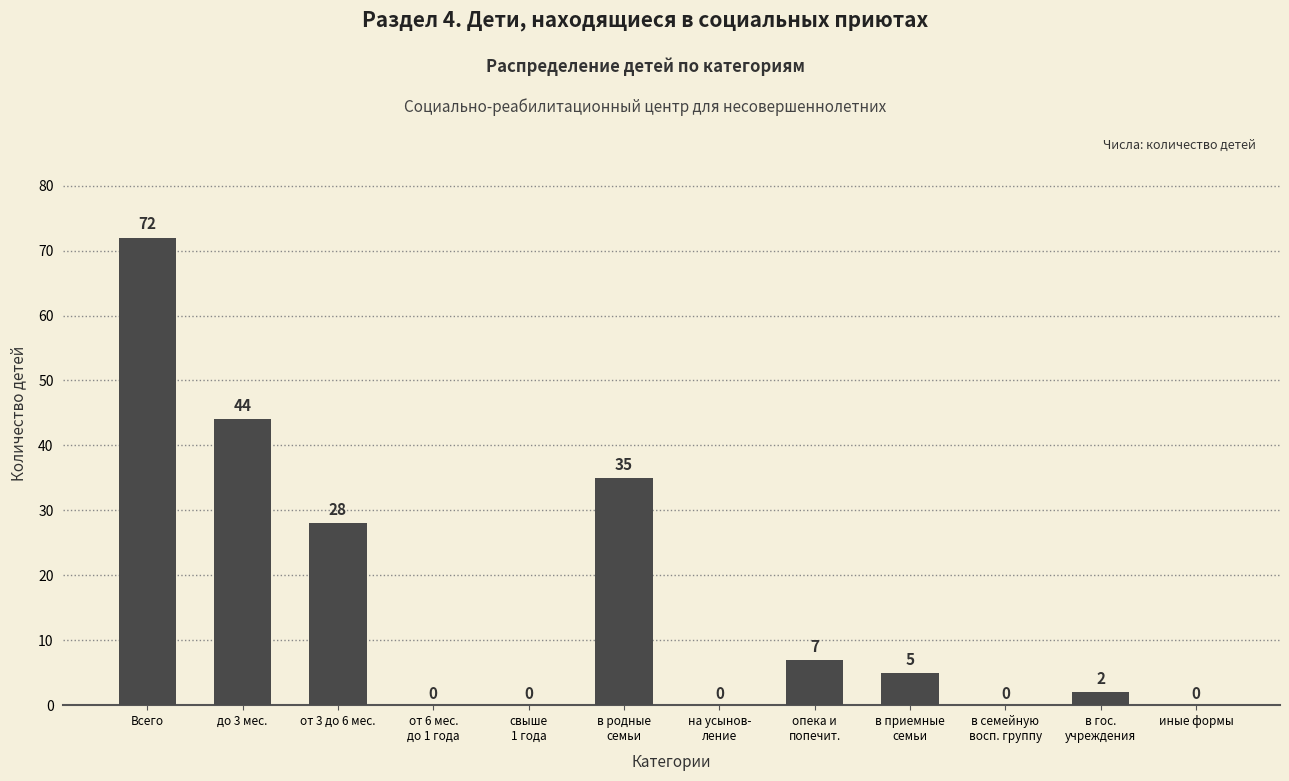

Where does the data first go above 5?

Всего